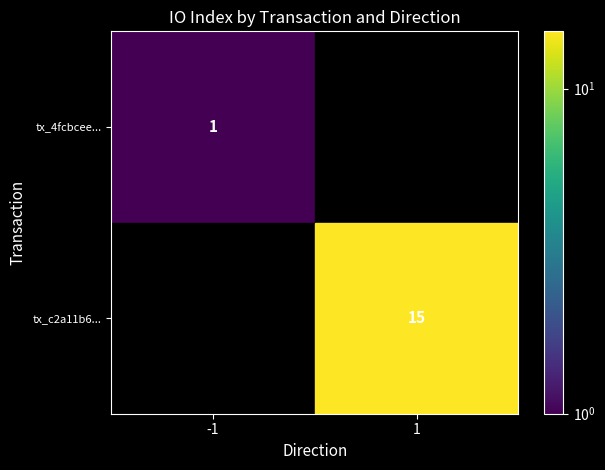

Is it true that tx_4fcbcee... equals 1 at -1?

True